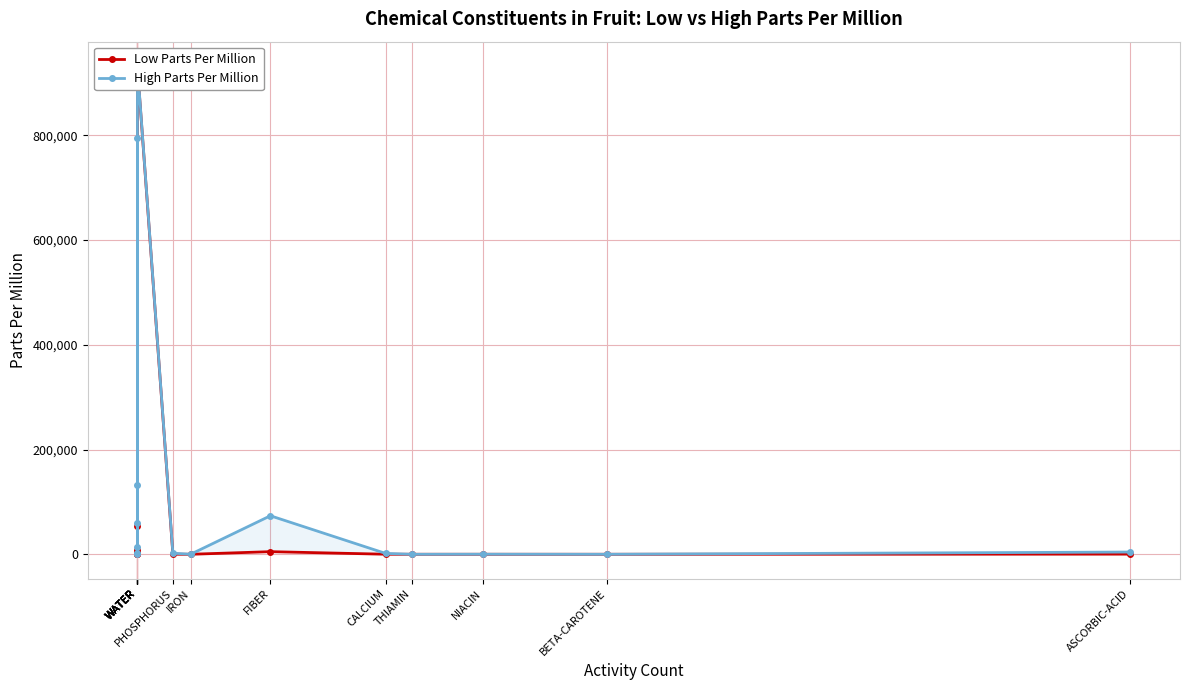

Where is High Parts Per Million nearest to the value 466001?

WATER